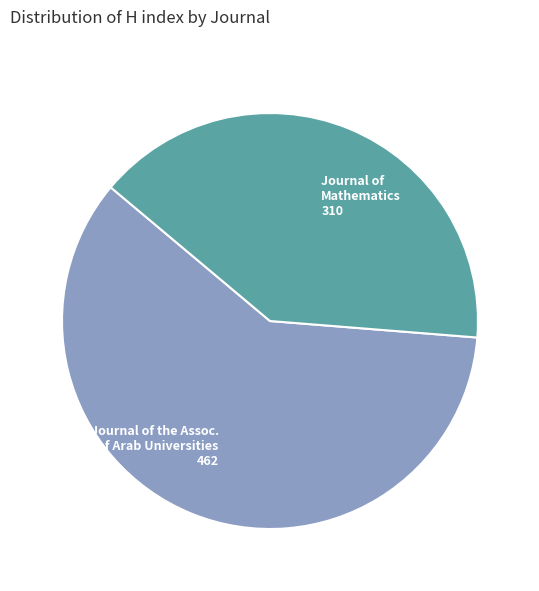

Is it true that Journal of Mathematics 310 is 35% of the pie?

False